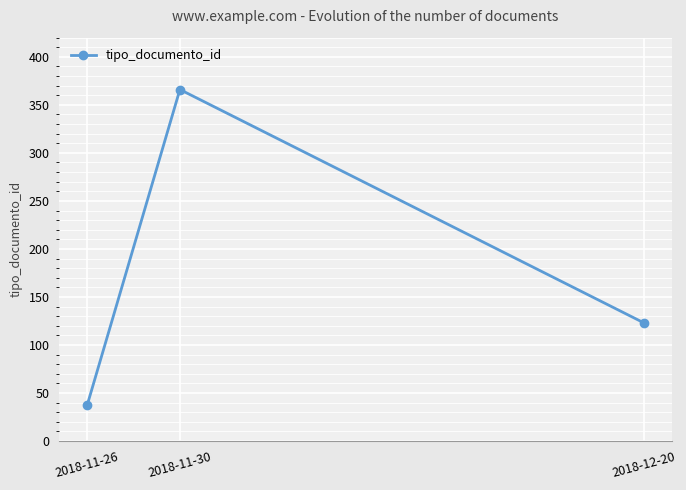

Rank the categories by value from lowest to highest.

2018-11-26, 2018-12-20, 2018-11-30